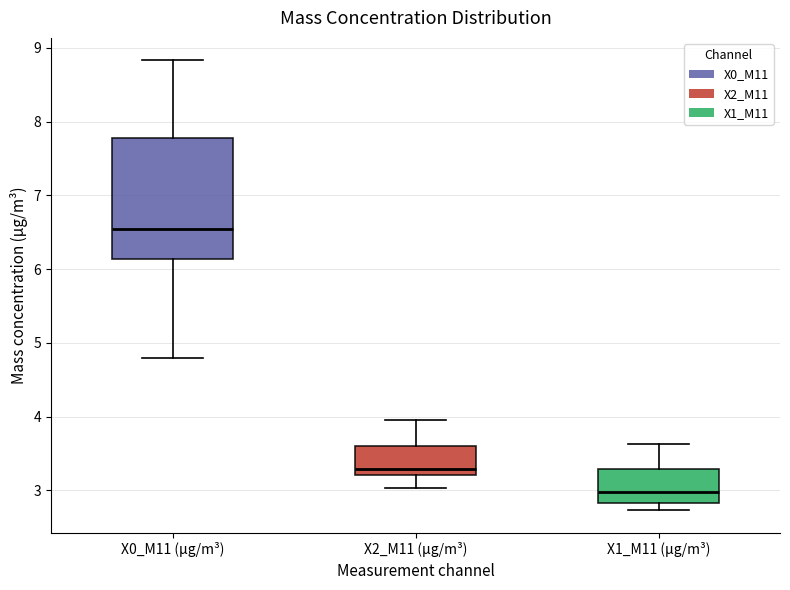

Reading left to right, transcribe this box plot: for each box, give where its median line is, the range the box spans, and where its two whiskers end, as read against the y-axis. The values are not printed on the chart, so give them approximately, as read against the axis.

X0_M11 (μg/m³): median 6.5, box 6.1 to 7.8, whiskers 4.8 to 8.8
X2_M11 (μg/m³): median 3.3, box 3.2 to 3.6, whiskers 3.0 to 4.0
X1_M11 (μg/m³): median 3.0, box 2.8 to 3.3, whiskers 2.7 to 3.6